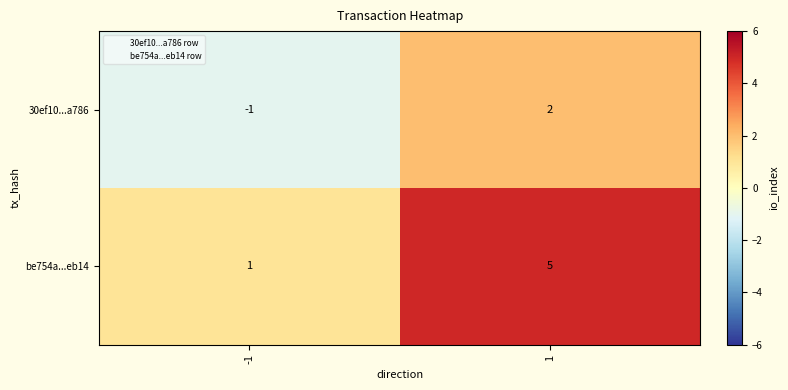

List the series in order of their overall mean, highest first.

be754a...eb14, 30ef10...a786